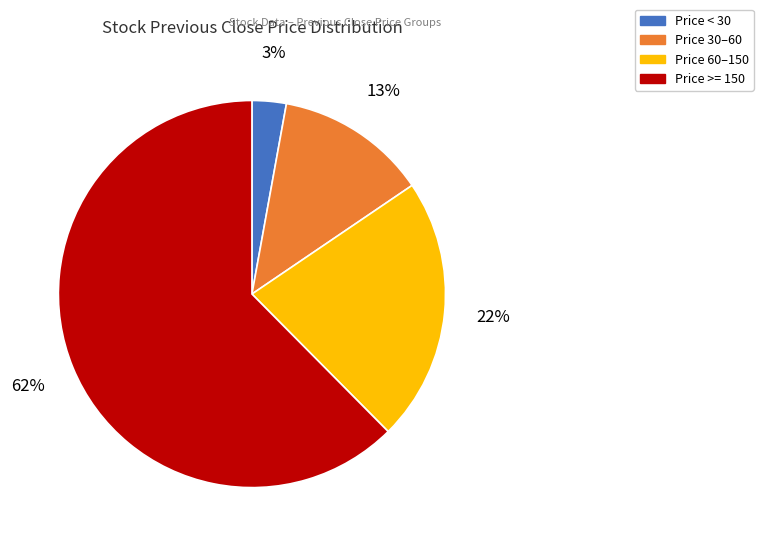

Count the number of slices in the pie.

4